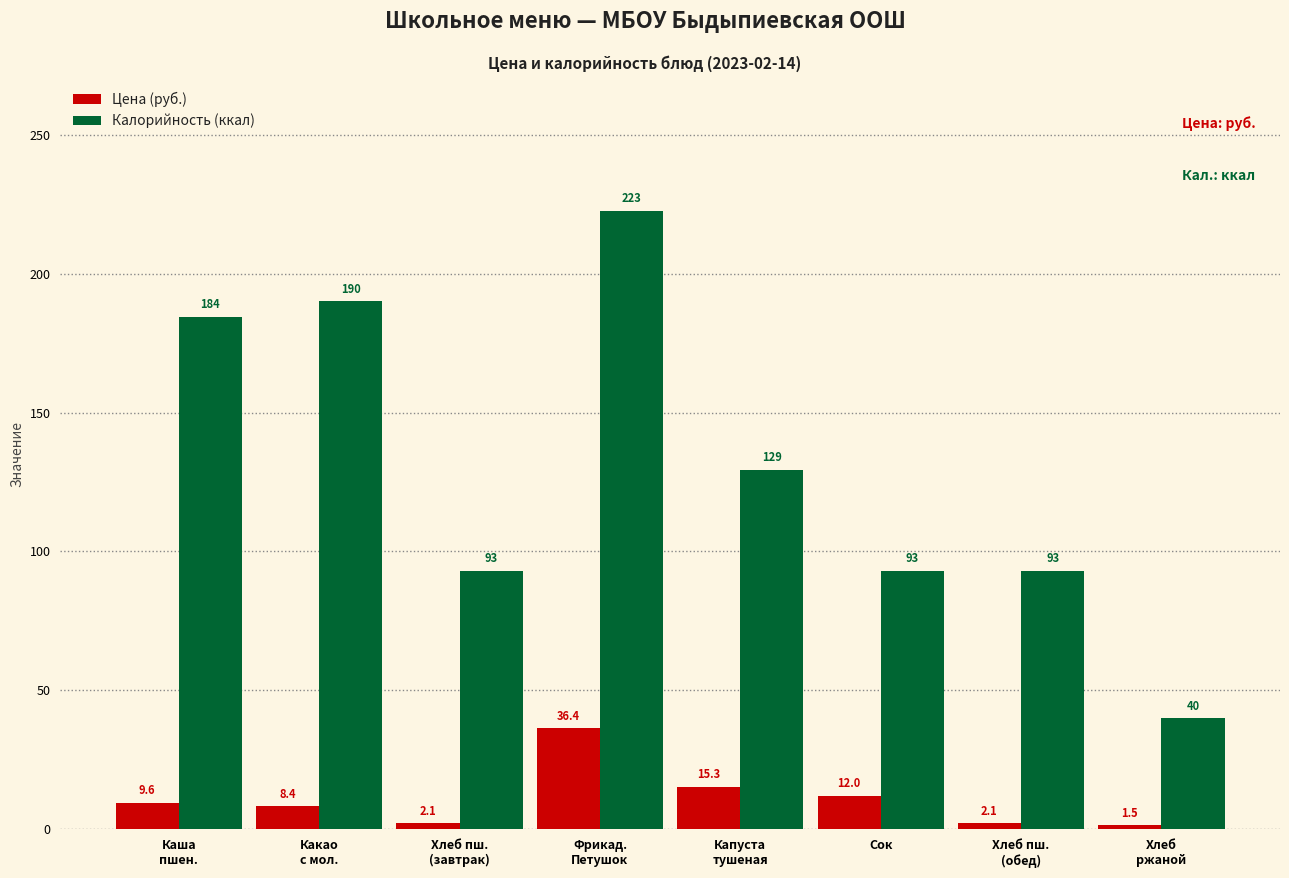

What is the label of the 7th bar from the left?

Хлеб пш.
(обед)